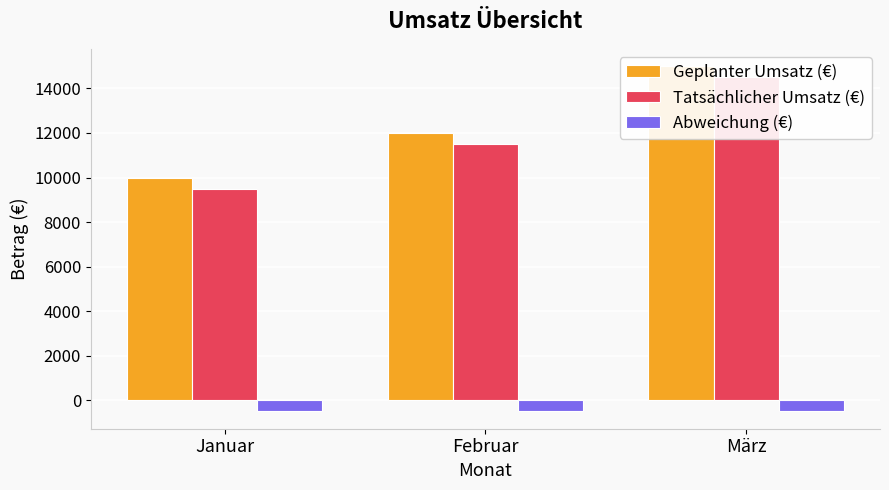

At which label does Abweichung (€) reach its minimum?

Januar